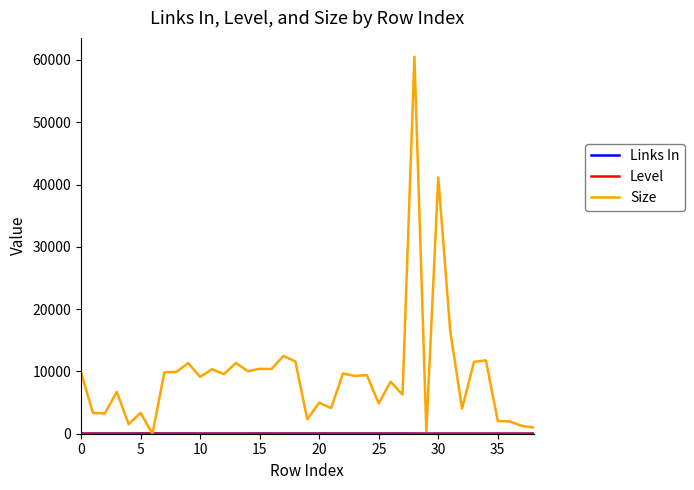

Which series has the largest range (max minus min)?

Size